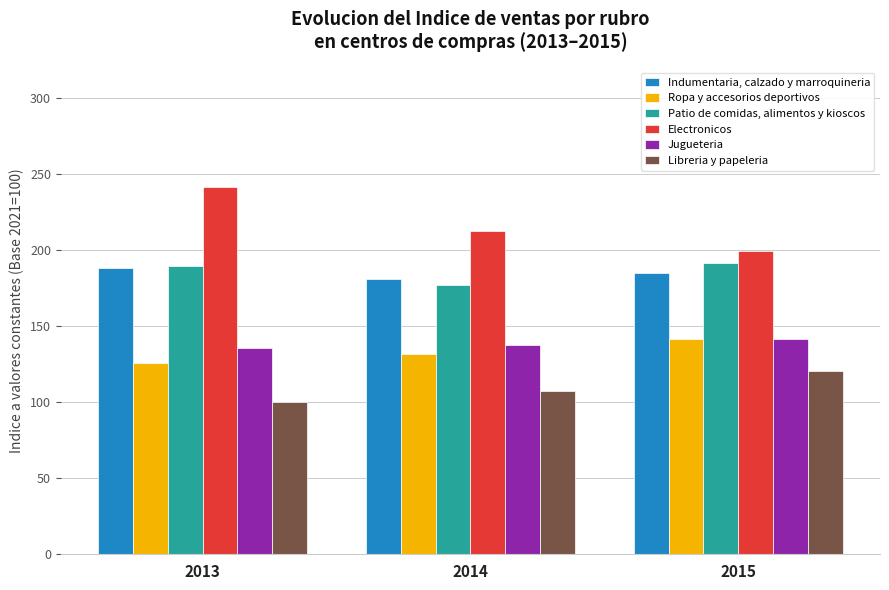

The value of Ropa y accesorios deportivos at 2014 is 131.4. True or false?

True